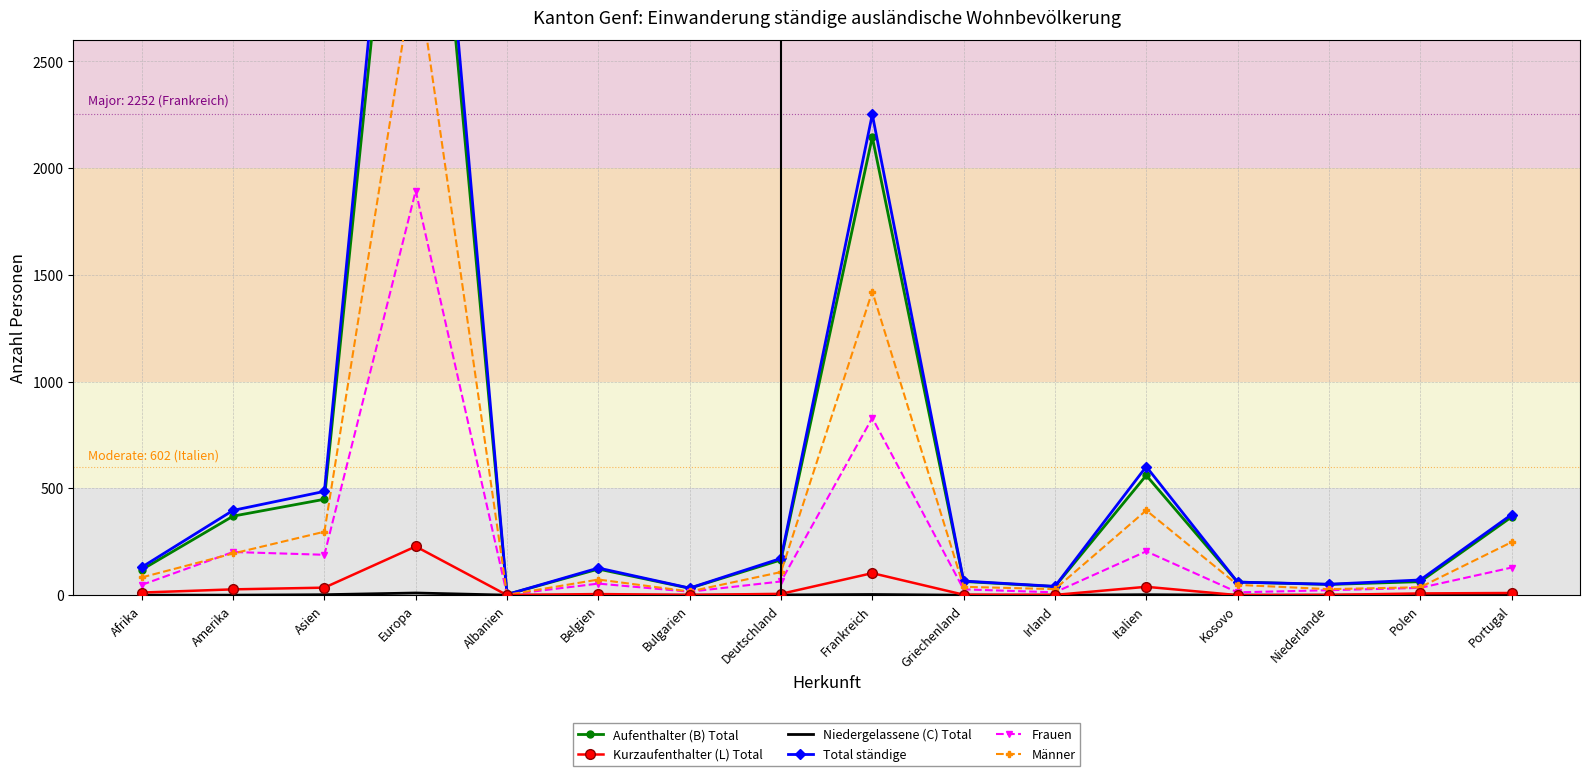

Rank the categories by Kurzaufenthalter (L) Total value from lowest to highest.

Albanien, Kosovo, Bulgarien, Irland, Niederlande, Griechenland, Belgien, Deutschland, Polen, Portugal, Afrika, Amerika, Asien, Italien, Frankreich, Europa